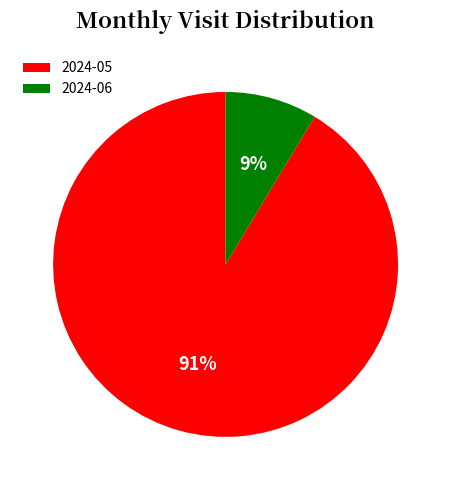

Is the sum of 2024-05 and 2024-06 greater than half?

Yes